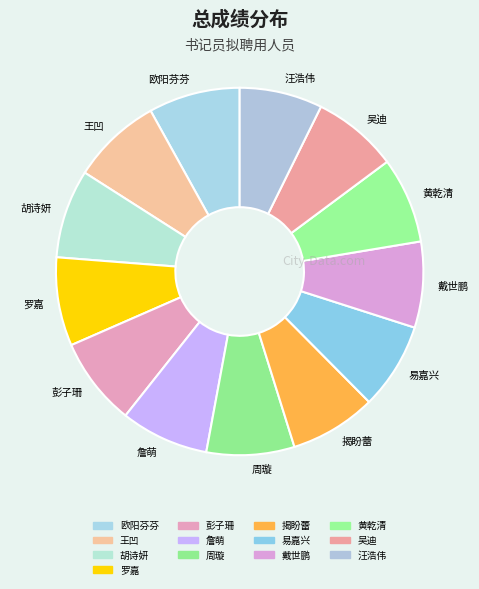

Is it true that 戴世鹏 is 19% of the pie?

False